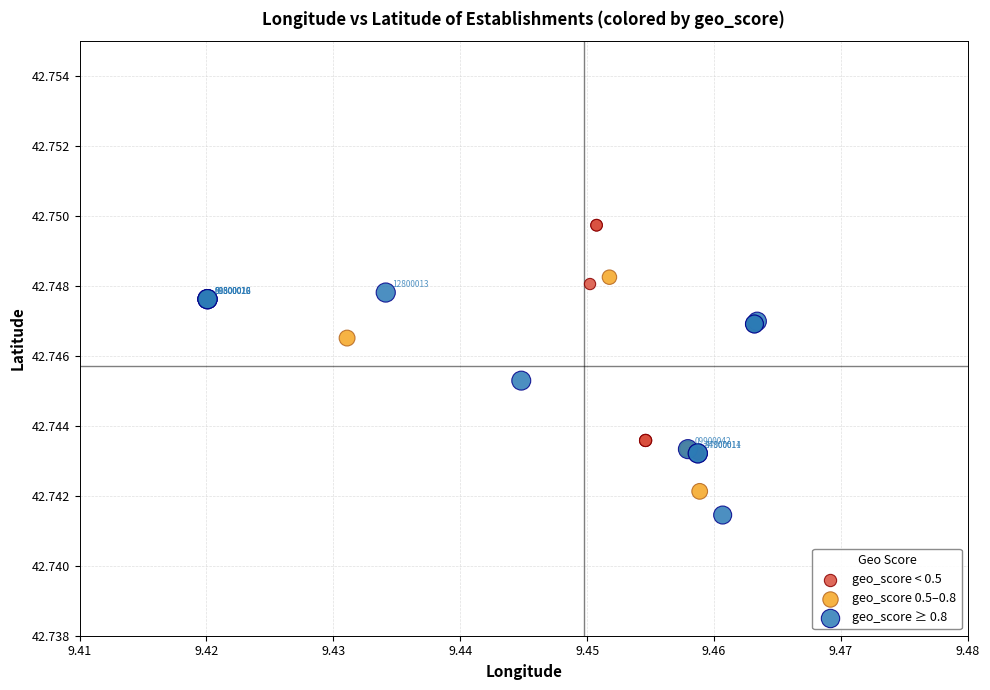

Which series reaches the minimum Y coordinate?

geo_score ≥ 0.8